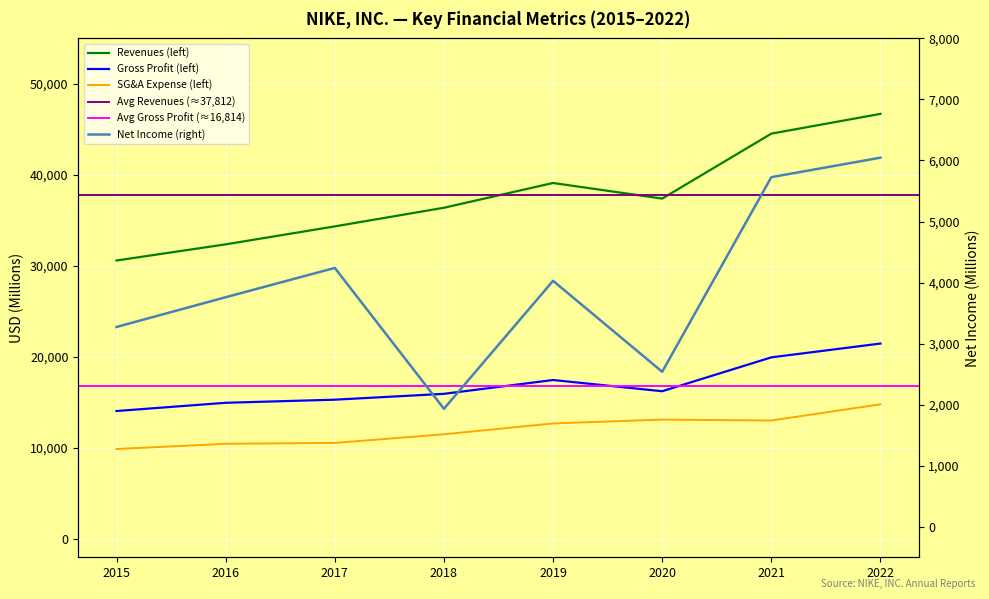

What is the difference between the second highest and minimum values in the NET INCOME series?

3794